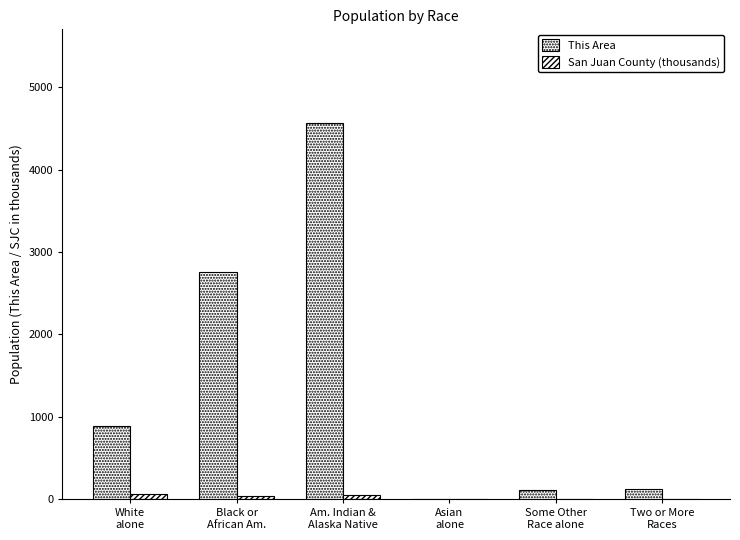

Which series has the largest total across all categories?

This Area